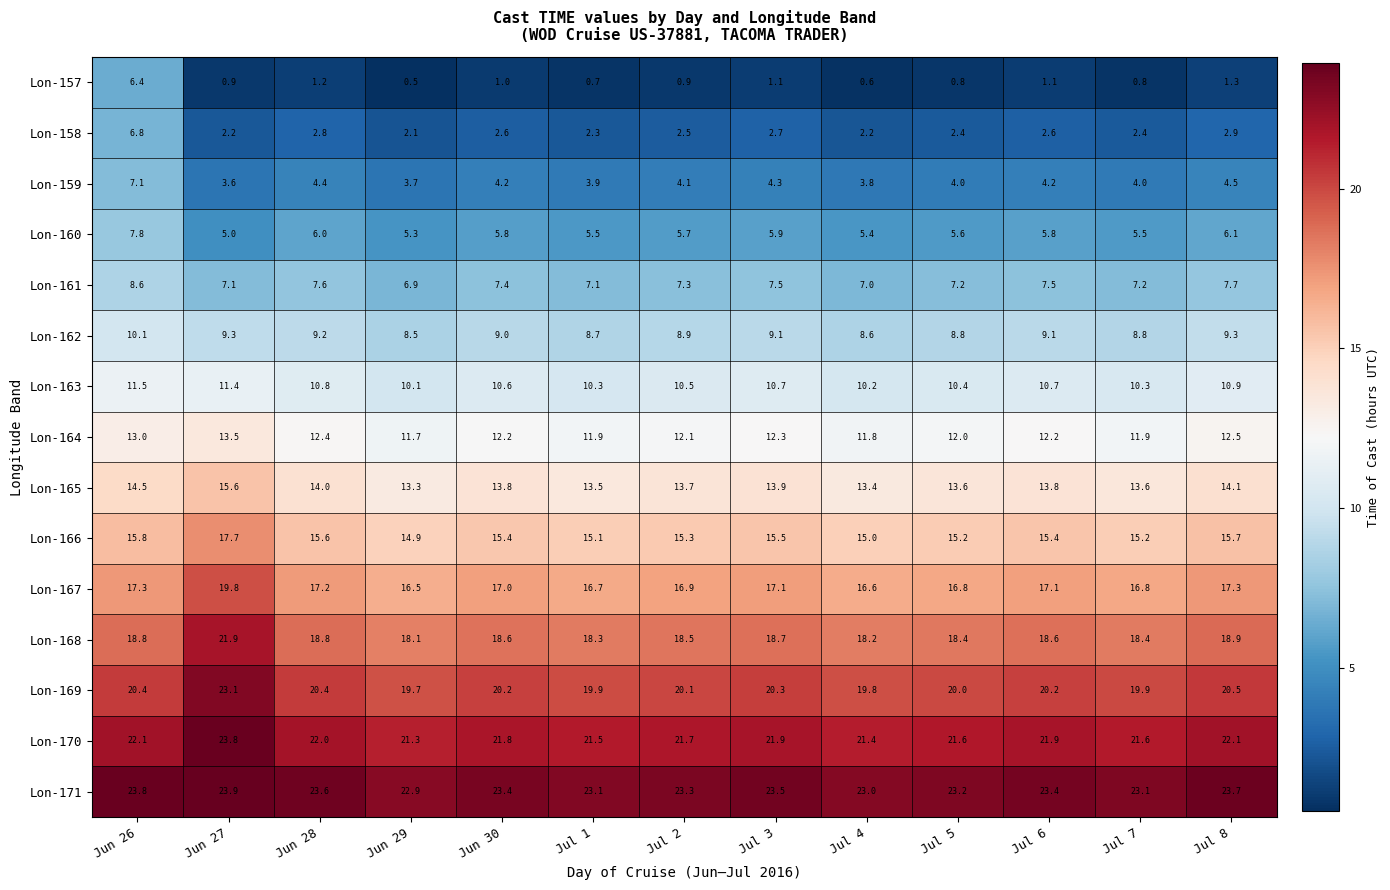

What is the total value across all series at Jul 5?

180.0